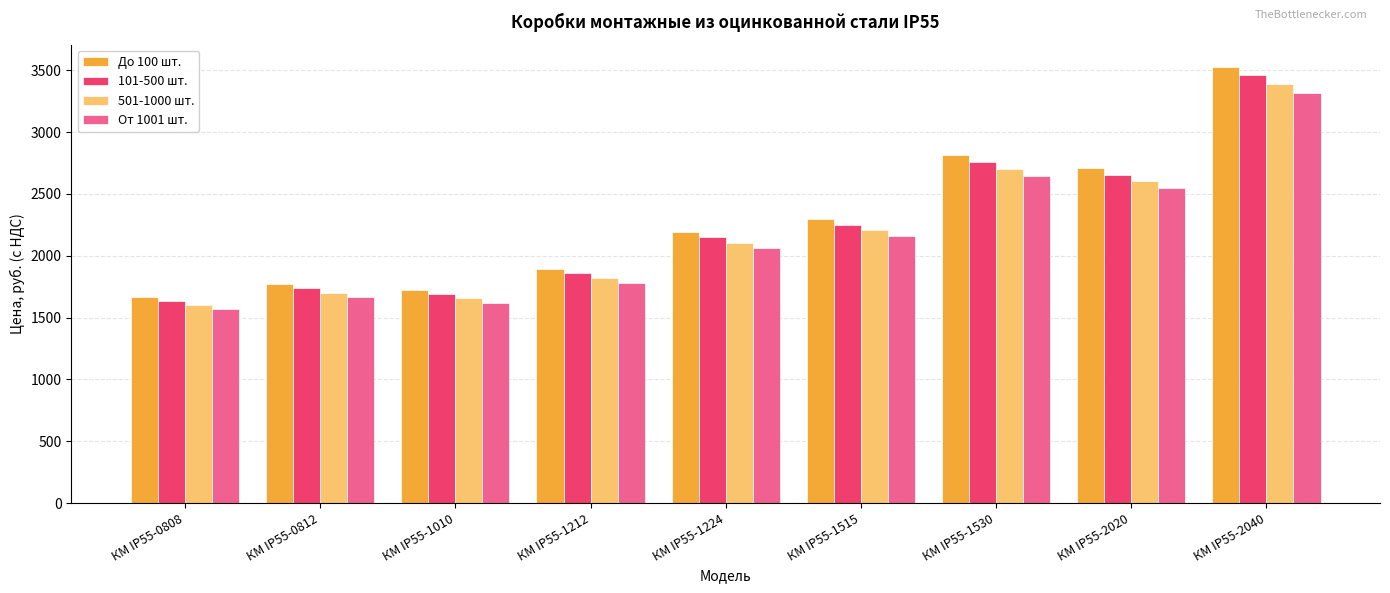

What is the approximate value of От 1001 шт. at КМ IP55-1530?

2648.0